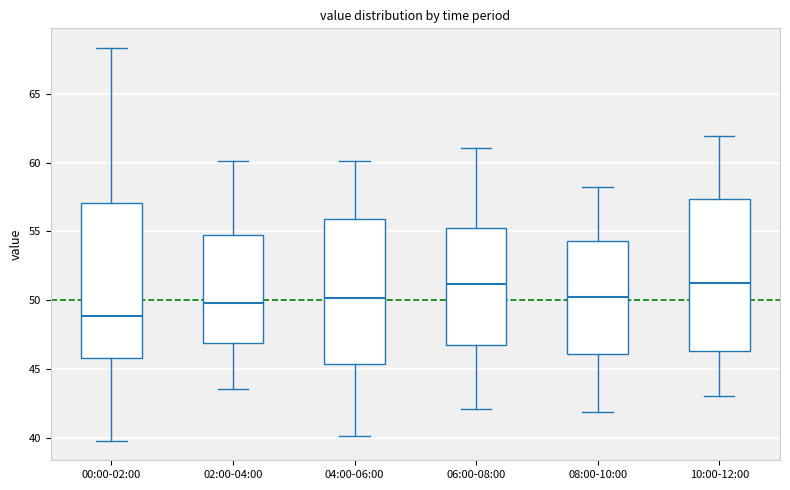

Reading left to right, transcribe this box plot: for each box, give where its median line is, the range the box spans, and where its two whiskers end, as read against the y-axis. The values are not printed on the chart, so give them approximately, as read against the axis.

00:00-02:00: median 49.0, box 46.0 to 57.0, whiskers 40.0 to 68.5
02:00-04:00: median 50.0, box 47.0 to 55.0, whiskers 43.5 to 60.0
04:00-06:00: median 50.0, box 45.5 to 56.0, whiskers 40.0 to 60.0
06:00-08:00: median 51.0, box 46.5 to 55.0, whiskers 42.0 to 61.0
08:00-10:00: median 50.5, box 46.0 to 54.5, whiskers 42.0 to 58.0
10:00-12:00: median 51.0, box 46.5 to 57.5, whiskers 43.0 to 62.0